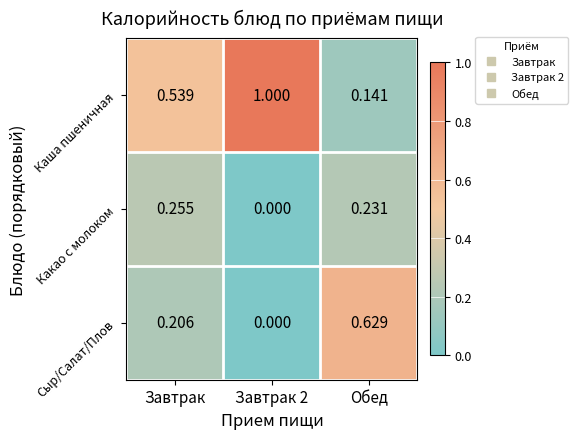

Which series has the largest total across all categories?

Каша пшеничная